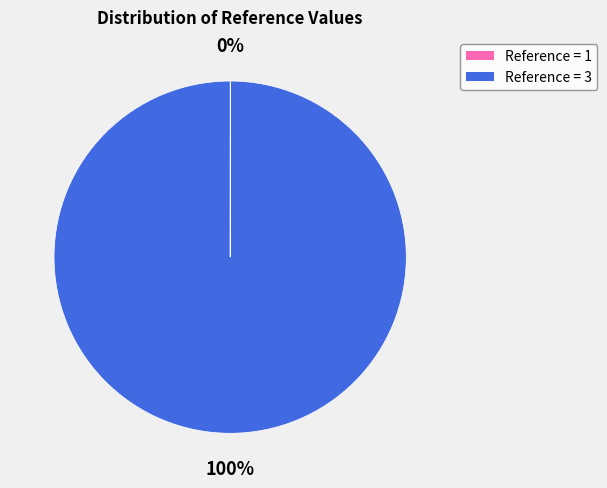

To the nearest percent, what is the difference between the largest and smallest slice percentages?

100%